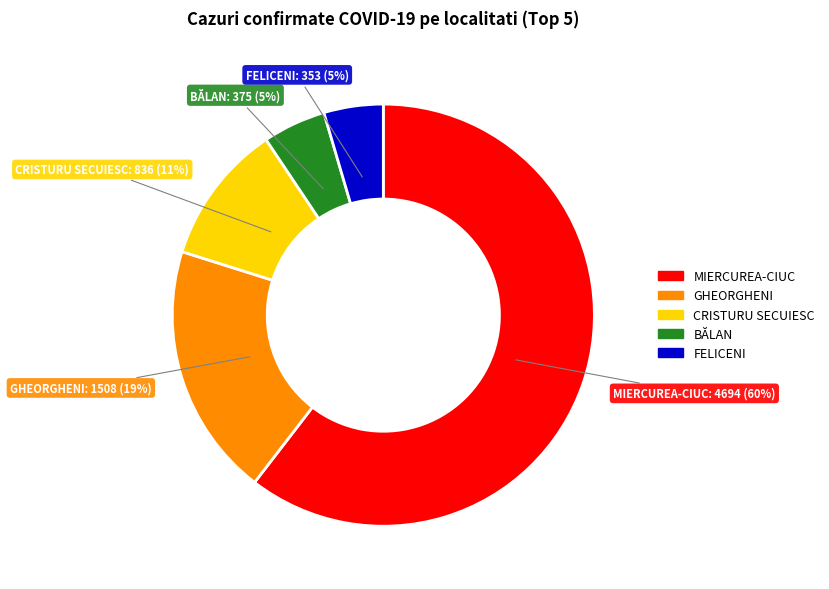

Does any single category account for the majority?

Yes